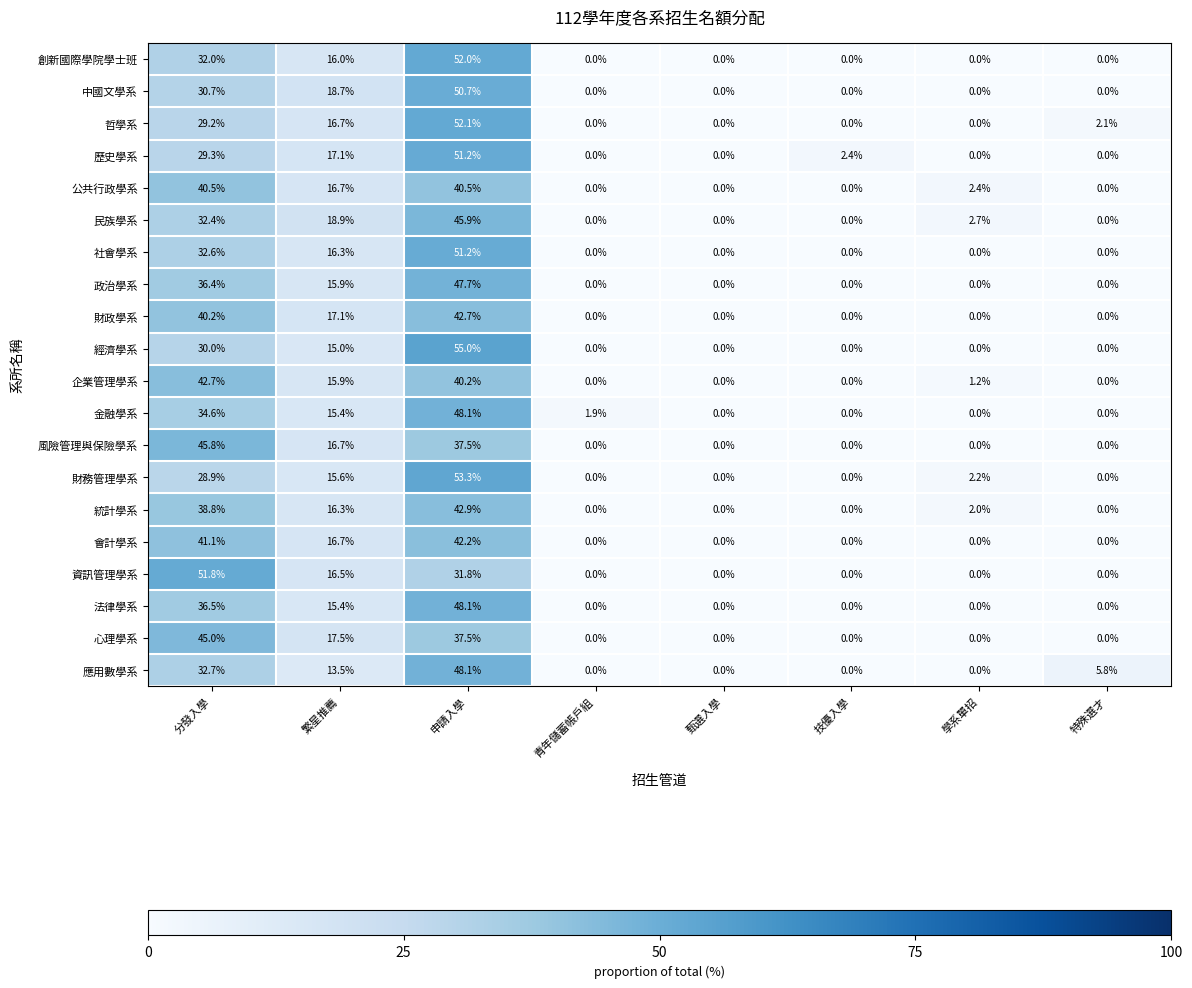

Where does the 公共行政學系 series first go above 2?

分發入學